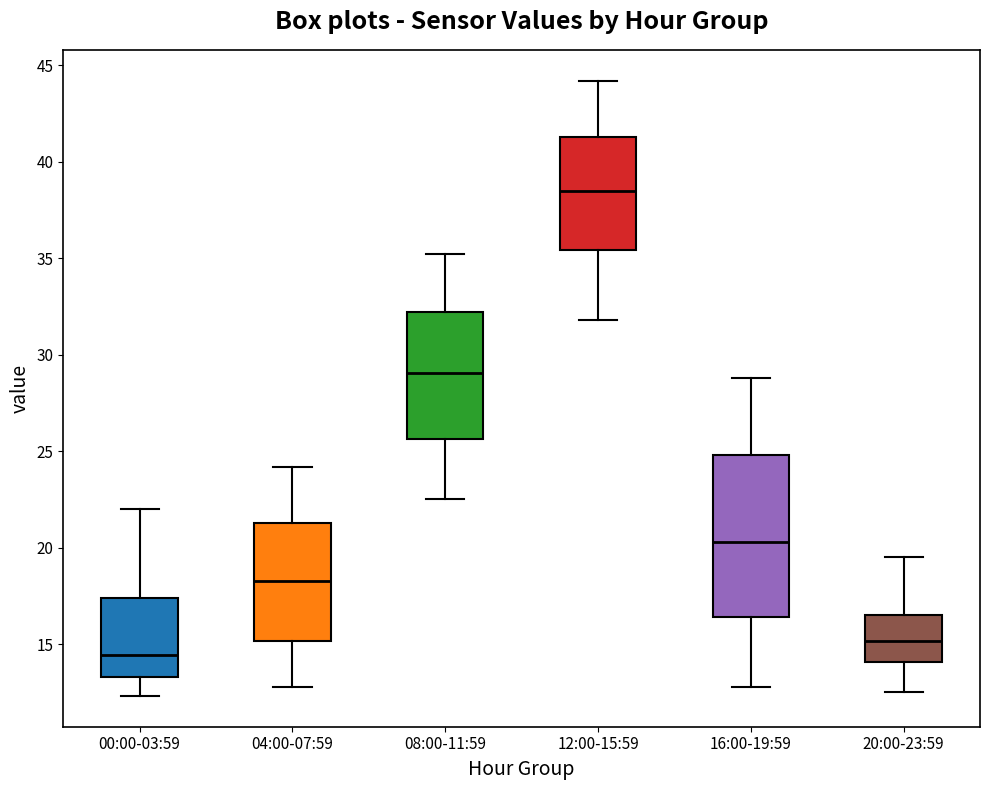

Reading left to right, transcribe this box plot: for each box, give where its median line is, the range the box spans, and where its two whiskers end, as read against the y-axis. The values are not printed on the chart, so give them approximately, as read against the axis.

00:00-03:59: median 14.5, box 13.5 to 17.5, whiskers 12.5 to 22.0
04:00-07:59: median 18.5, box 15.0 to 21.5, whiskers 13.0 to 24.0
08:00-11:59: median 29.0, box 25.5 to 32.0, whiskers 22.5 to 35.0
12:00-15:59: median 38.5, box 35.5 to 41.5, whiskers 32.0 to 44.0
16:00-19:59: median 20.5, box 16.5 to 25.0, whiskers 13.0 to 29.0
20:00-23:59: median 15.0, box 14.0 to 16.5, whiskers 12.5 to 19.5